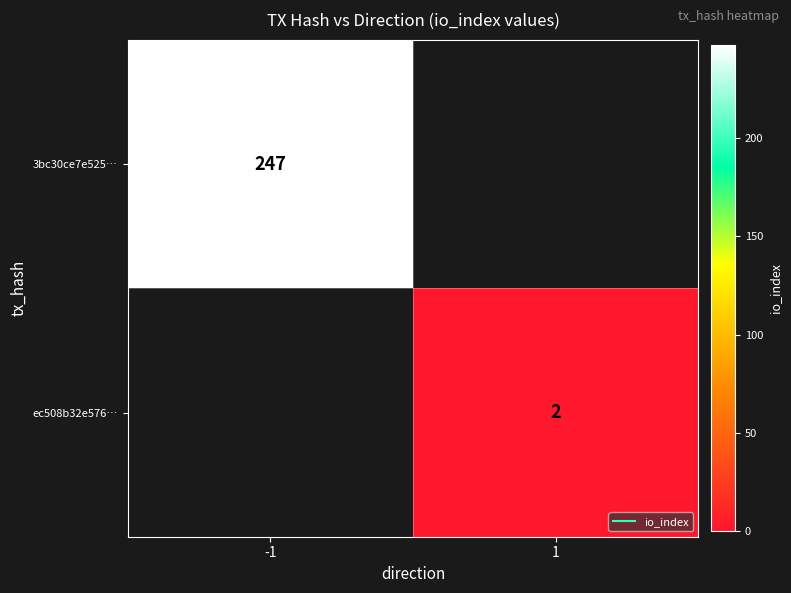

Where is ec508b32e576… nearest to the value 1?

-1